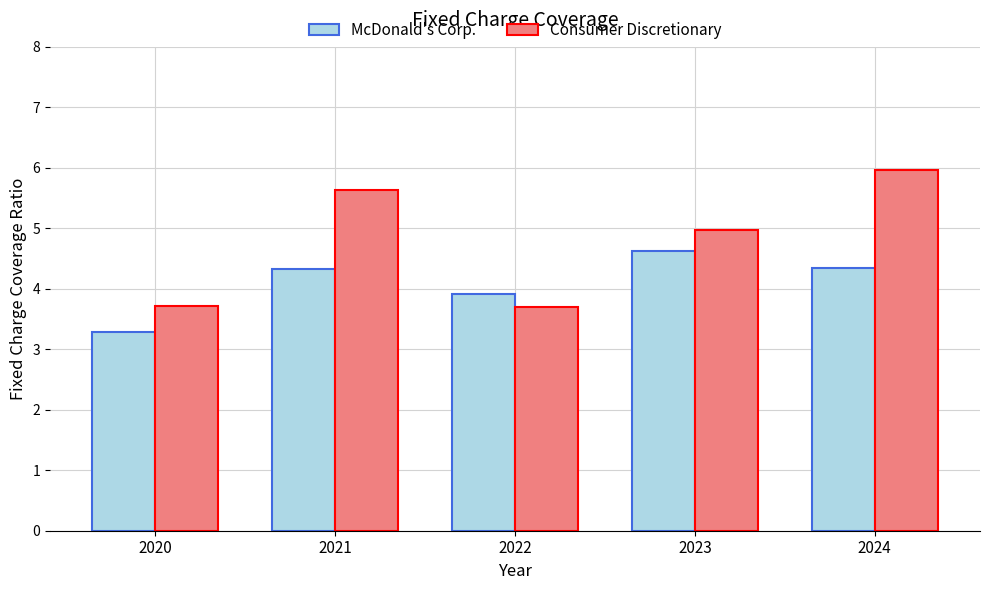

At 2020, list the series in order from largest to smallest.

Consumer Discretionary, McDonald's Corp.